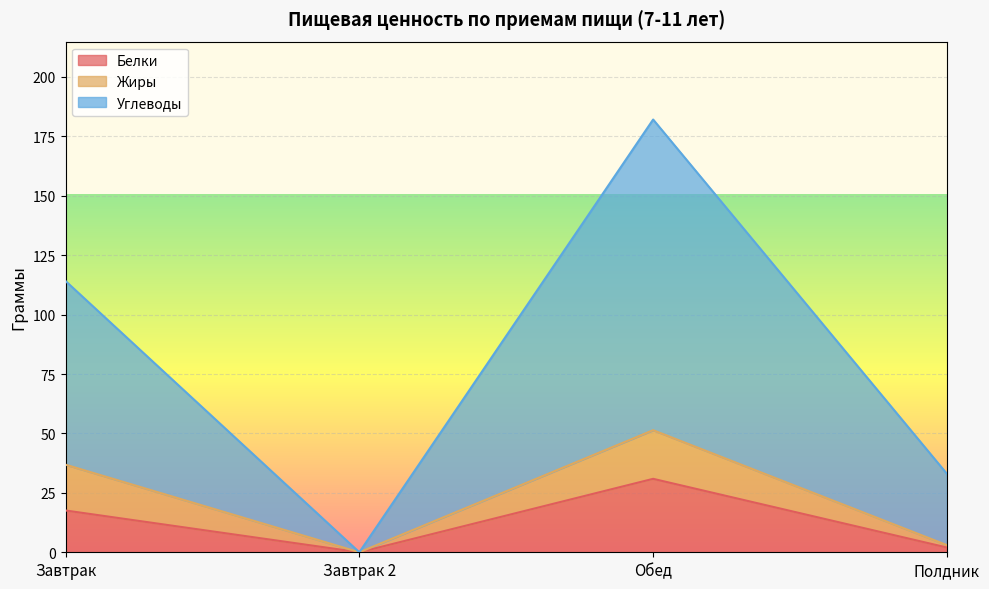

True or false: Белки and Жиры cross at least once.

False